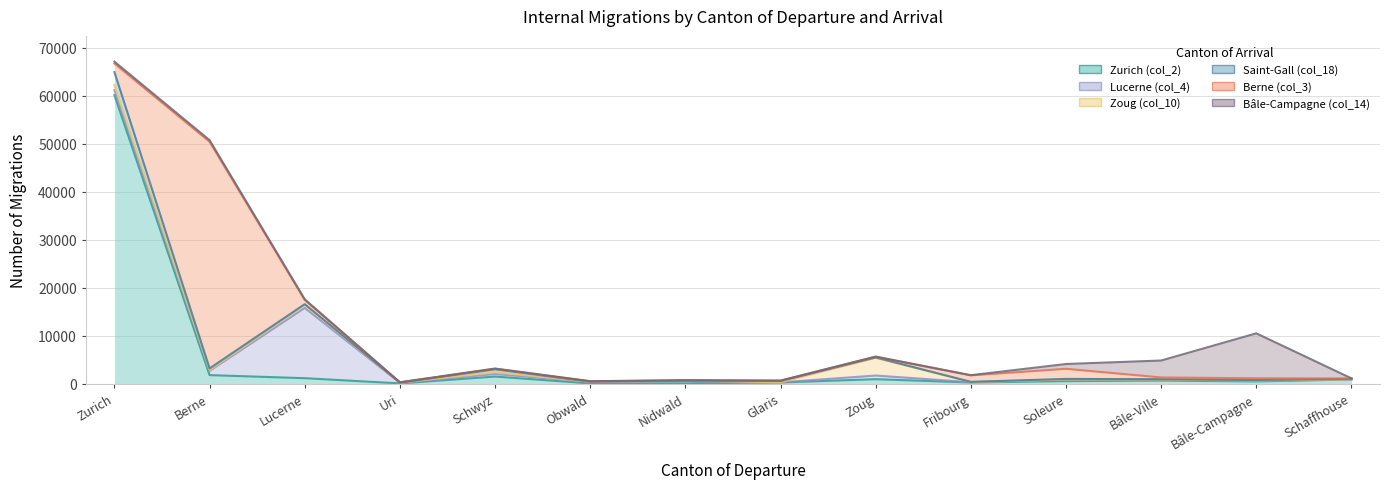

How many data points in Zurich (col_2) are above 673?

6